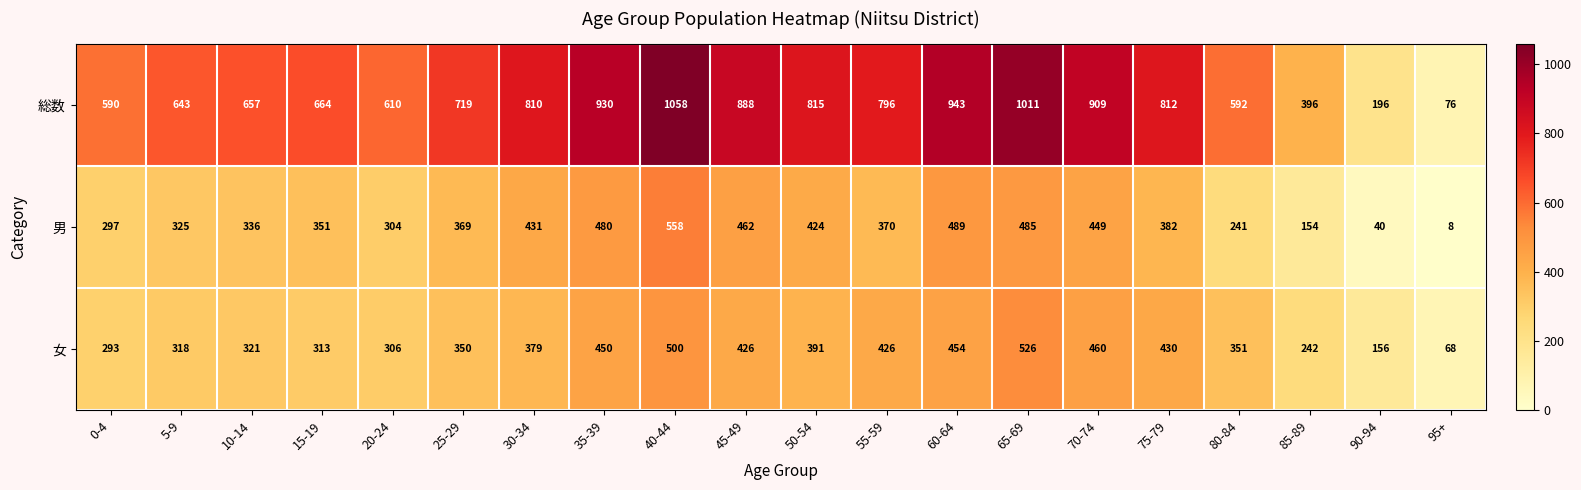

What is the total value across all series at 90-94?

392